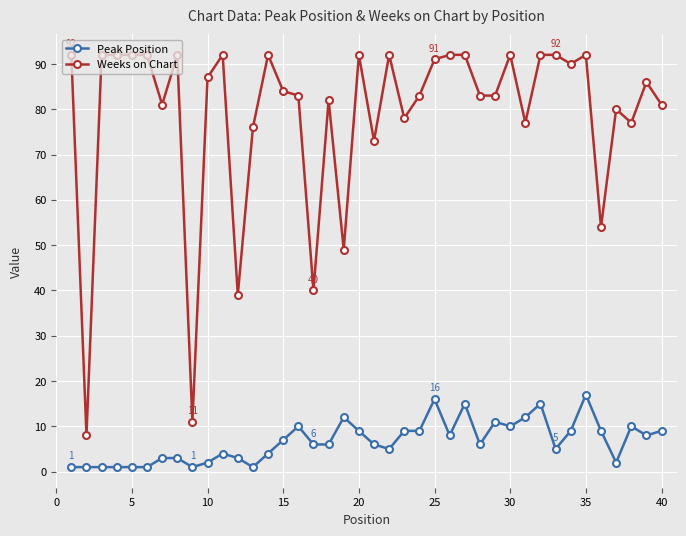

Rank the series by their average value, from lowest to highest.

Peak Position, Weeks on Chart